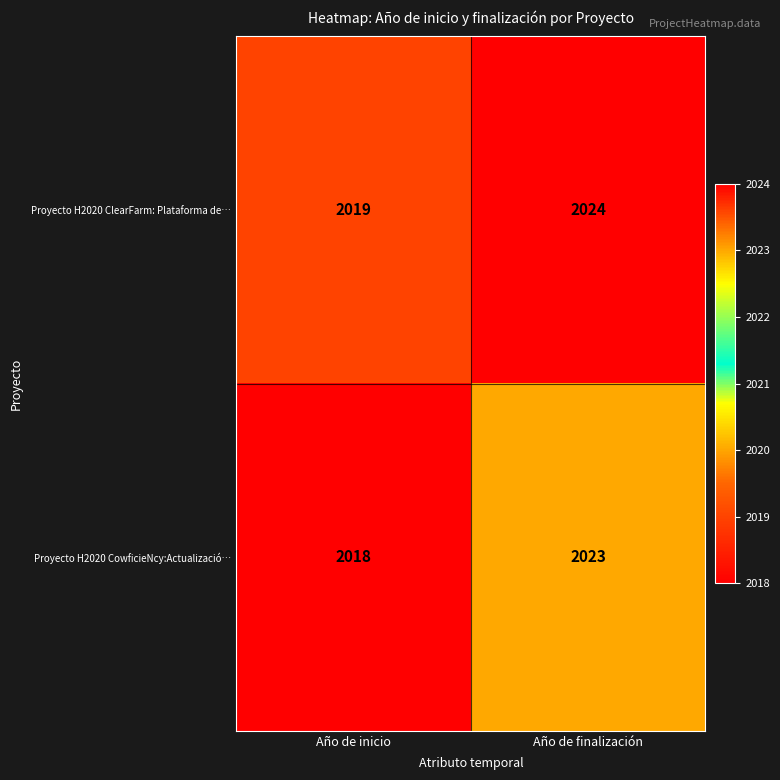

At Año de finalización, list the series in order from smallest to largest.

Proyecto H2020 CowficieNcy:Actualizació…, Proyecto H2020 ClearFarm: Plataforma de…